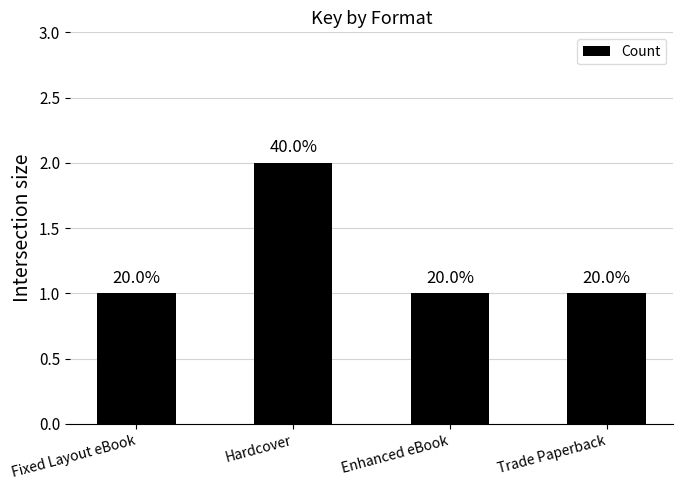

What position from the right is Trade Paperback?

1